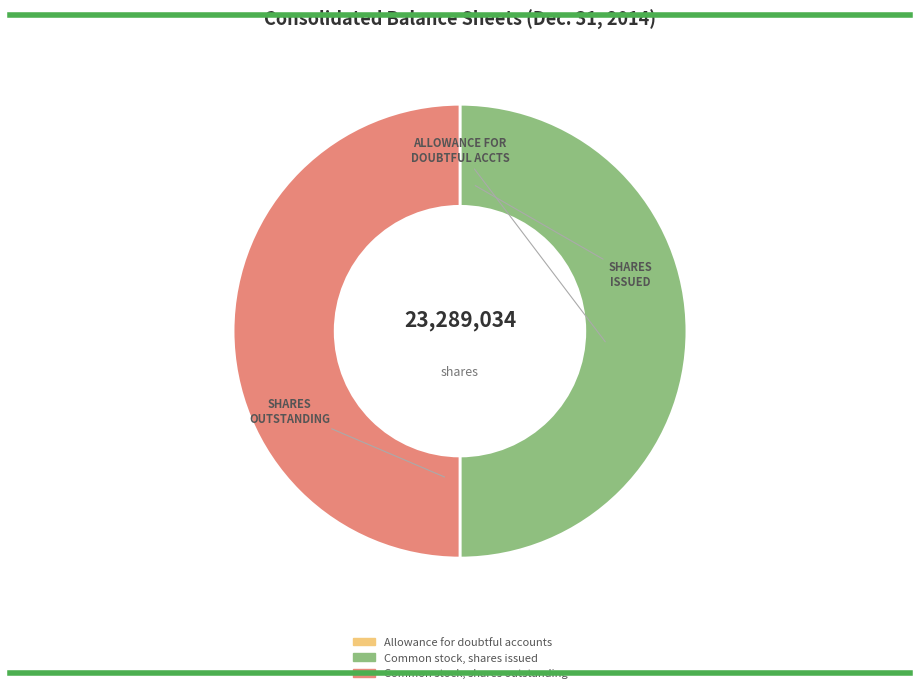

True or false: Common stock, shares outstanding accounts for 50% of the total.

True